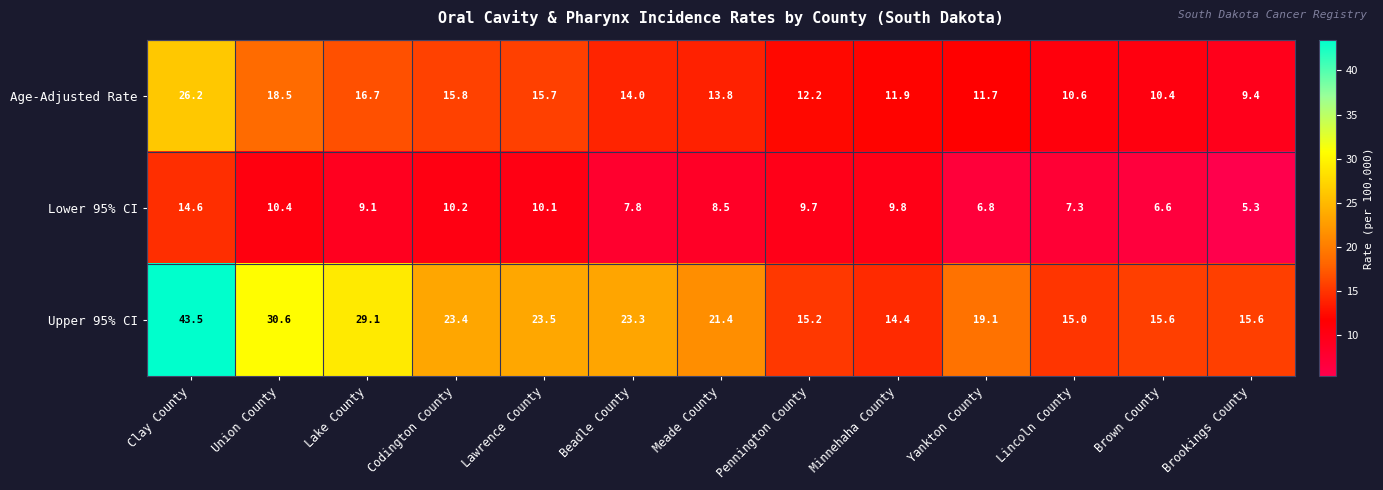

At Brown County, list the series in order from smallest to largest.

Lower 95% CI, Age-Adjusted Rate, Upper 95% CI